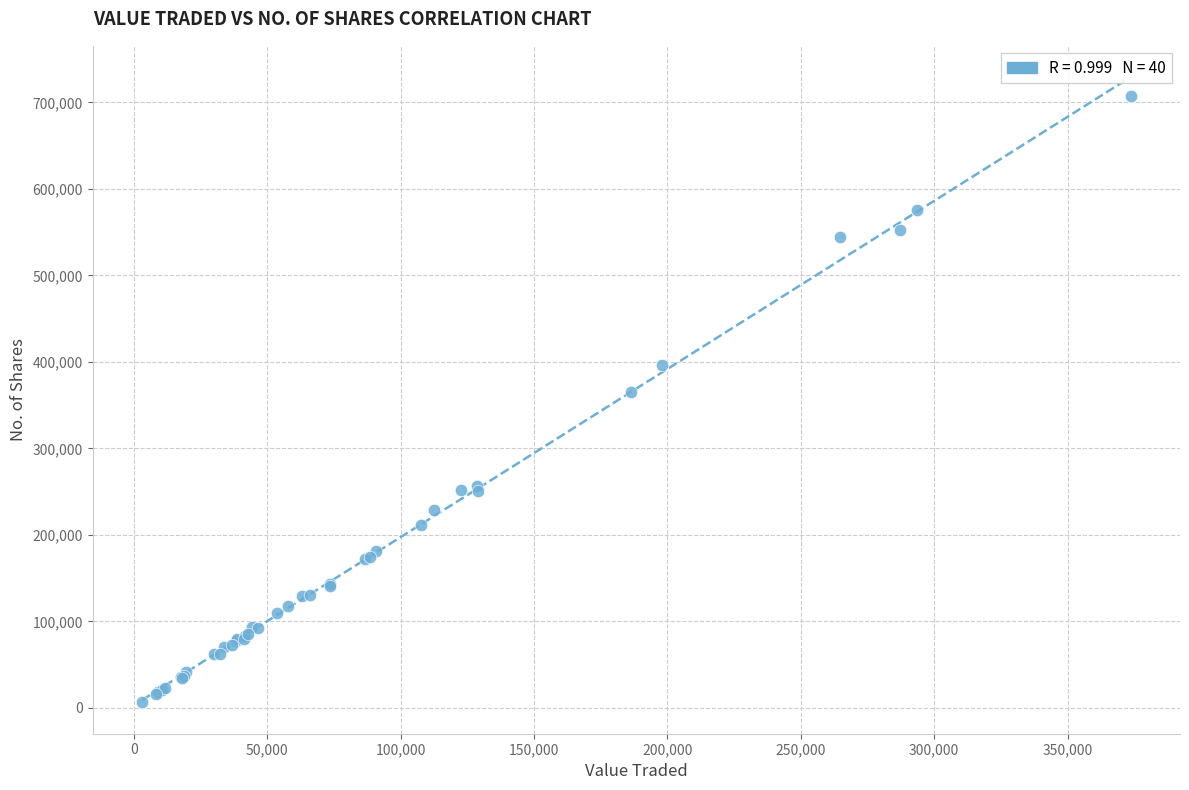

What Y value in the scatter plot is closest to 356669?

365566